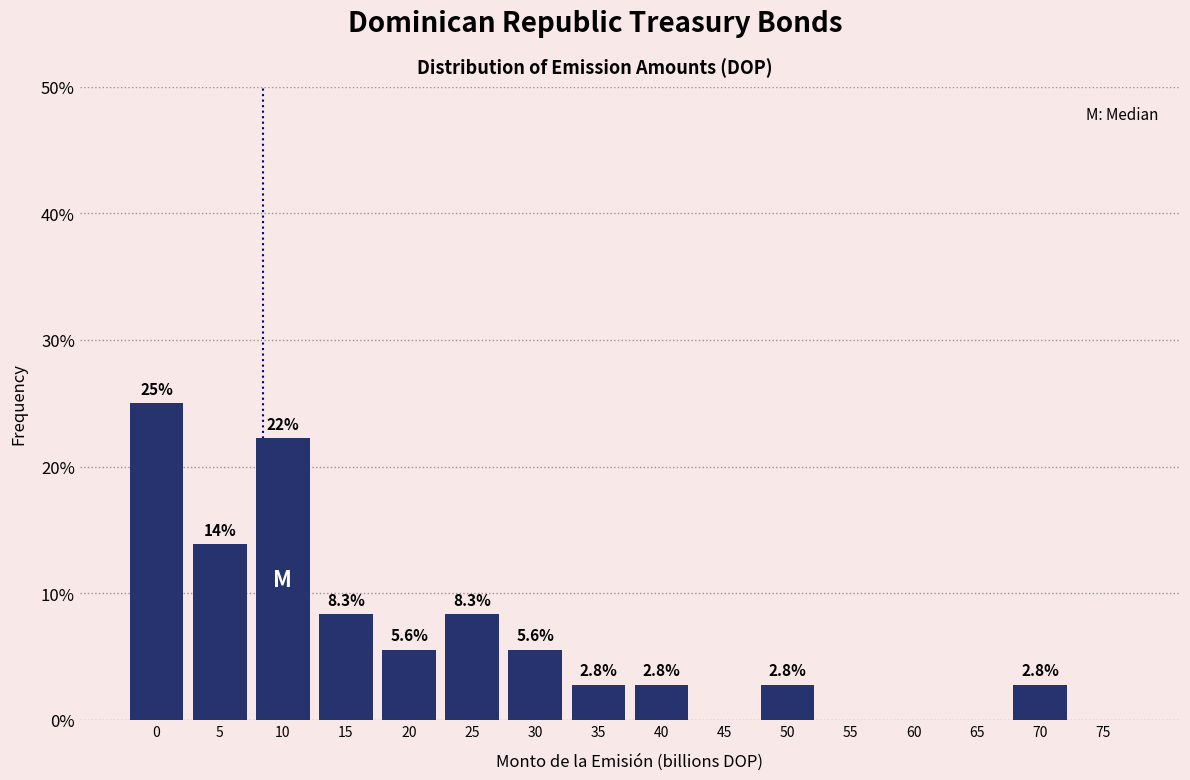

Reading right to left, transcribe all the data shown in this chart.

75=0.0	70=2.8	65=0.0	60=0.0	55=0.0	50=2.8	45=0.0	40=2.8	35=2.8	30=5.6	25=8.3	20=5.6	15=8.3	10=22.2	5=13.9	0=25.0